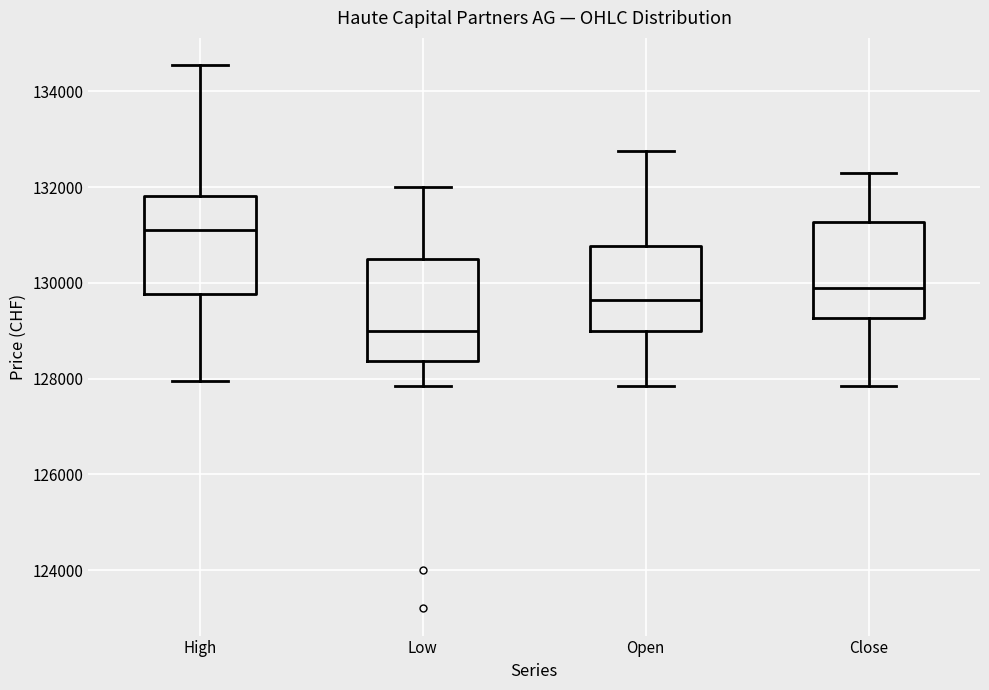

Reading left to right, read every box against the y-axis: the position of its median line, the range the box covers, and the ends of its whiskers. The values are not printed on the chart, so give them approximately, as read against the axis.

High: median 131200, box 129800 to 131800, whiskers 128000 to 134600
Low: median 129000, box 128400 to 130600, whiskers 127800 to 132000
Open: median 129600, box 129000 to 130800, whiskers 127800 to 132800
Close: median 130000, box 129200 to 131200, whiskers 127800 to 132400